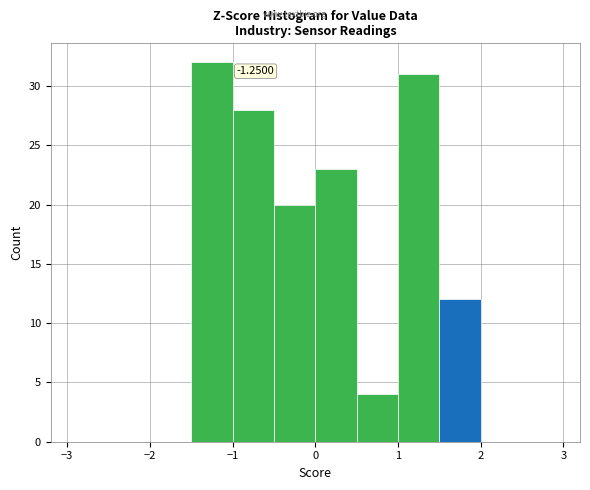

Over which range of the x-axis is the bar tallest?

-1.5 to -1.0